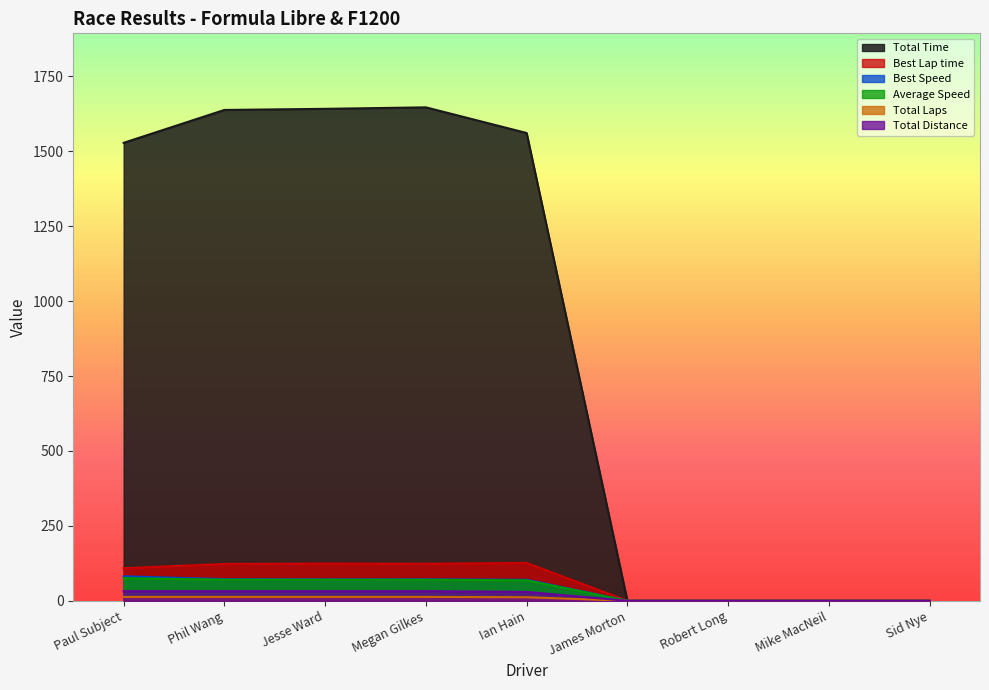

Reading left to right, extract all data points from this chart.

Total Time: Paul Subject=1528.3	Phil Wang=1638.0	Jesse Ward=1641.7	Megan Gilkes=1646.6	Ian Hain=1561.0	James Morton=0.0	Robert Long=0.0	Mike MacNeil=0.0	Sid Nye=0.0
Best Lap time: Paul Subject=108.8	Phil Wang=123.1	Jesse Ward=124.5	Megan Gilkes=123.8	Ian Hain=126.4	James Morton=0.0	Robert Long=0.0	Mike MacNeil=0.0	Sid Nye=0.0
Best Speed: Paul Subject=81.7	Phil Wang=72.2	Jesse Ward=71.4	Megan Gilkes=71.8	Ian Hain=70.4	James Morton=0.0	Robert Long=0.0	Mike MacNeil=0.0	Sid Nye=0.0
Average Speed: Paul Subject=75.6	Phil Wang=70.6	Jesse Ward=70.4	Megan Gilkes=70.2	Ian Hain=68.4	James Morton=0.0	Robert Long=0.0	Mike MacNeil=0.0	Sid Nye=0.0
Total Laps: Paul Subject=13.0	Phil Wang=13.0	Jesse Ward=13.0	Megan Gilkes=13.0	Ian Hain=12.0	James Morton=0.0	Robert Long=0.0	Mike MacNeil=0.0	Sid Nye=0.0
Total Distance: Paul Subject=32.1	Phil Wang=32.1	Jesse Ward=32.1	Megan Gilkes=32.1	Ian Hain=29.6	James Morton=0.0	Robert Long=0.0	Mike MacNeil=0.0	Sid Nye=0.0